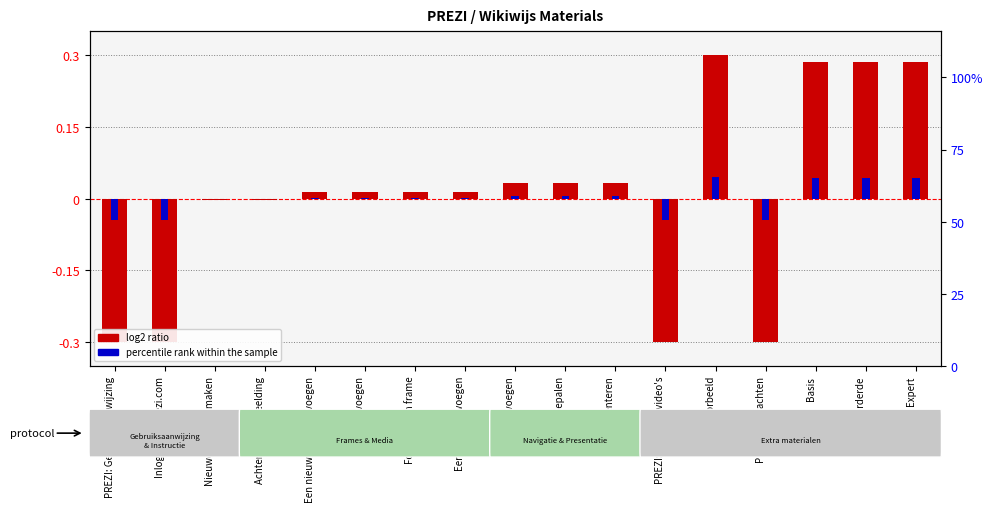

Reading left to right, list all the values displayed in this chart.

log2 ratio (normalized id): -0.3	-0.3	-0.0	-0.0	0.0	0.0	0.0	0.0	0.0	0.0	0.0	-0.3	0.3	-0.3	0.3	0.3	0.3
percentile rank within the sample: -0.0	-0.0	-0.0	-0.0	0.0	0.0	0.0	0.0	0.0	0.0	0.0	-0.0	0.0	-0.0	0.0	0.0	0.0